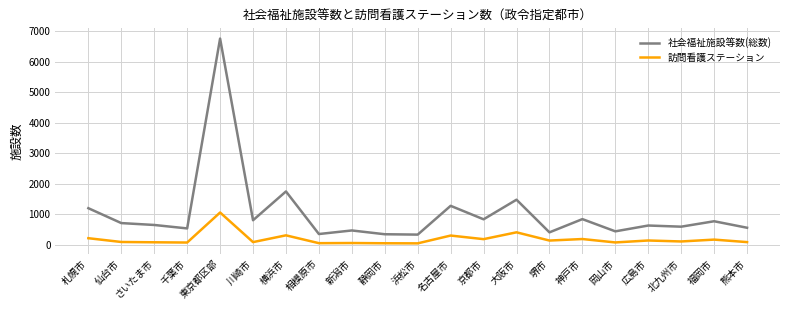

What is the average value of the 社会福祉施設等数(総数) series?

1032